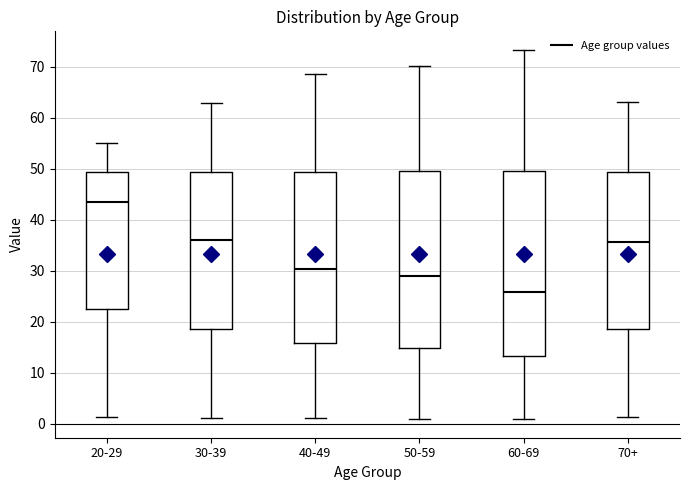

Comparing the boxes themselves (not the whiskers), which one is the tallest?

60-69